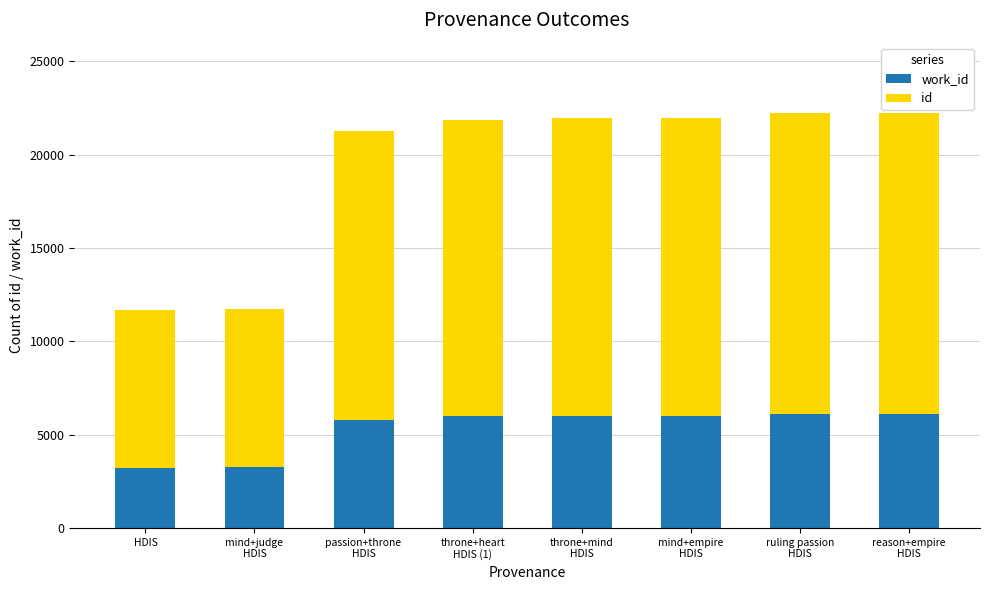

Count the number of categories in the chart.

8